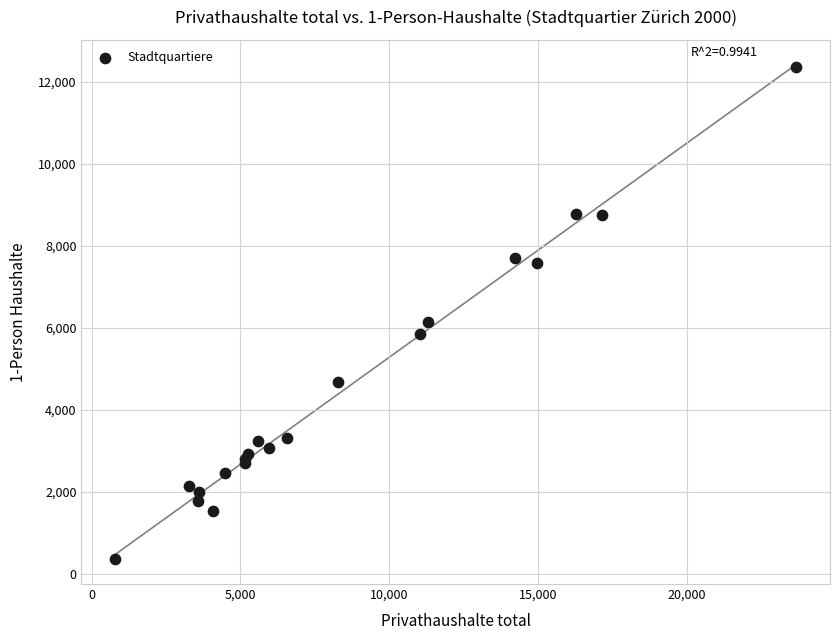

What Y value in the scatter plot is closest to 6364?

6140